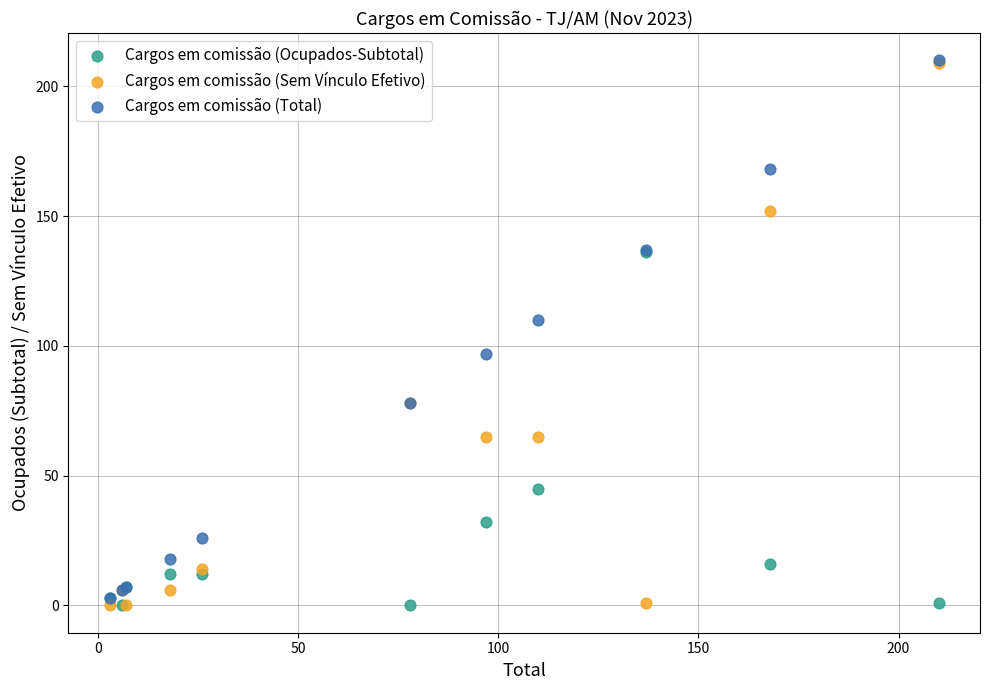

In the Cargos em comissão (Total) series, what Y value is closest to 106?

110